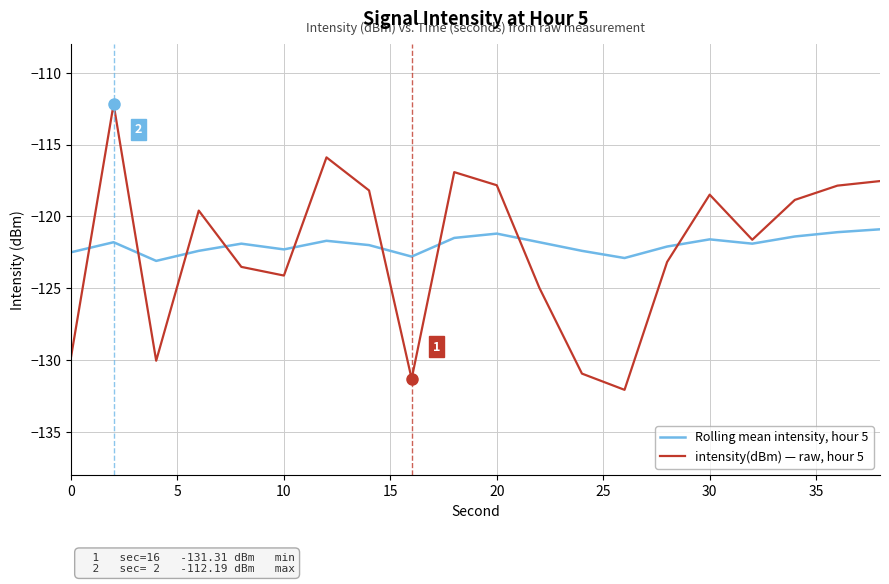

Rank the series by their average value, from lowest to highest.

intensity(dBm) — raw, hour 5, Rolling mean intensity, hour 5